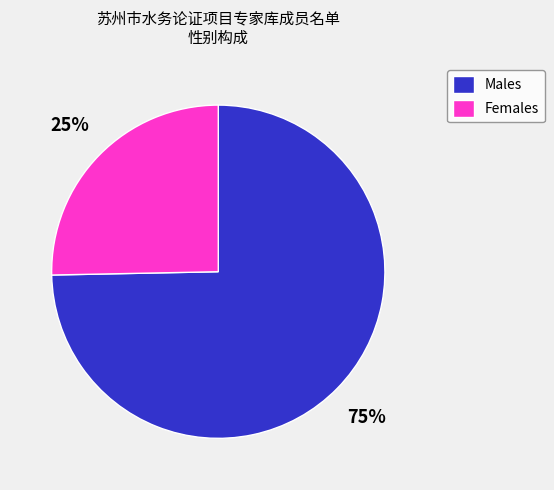

To the nearest percent, what is the average slice percentage?

50%